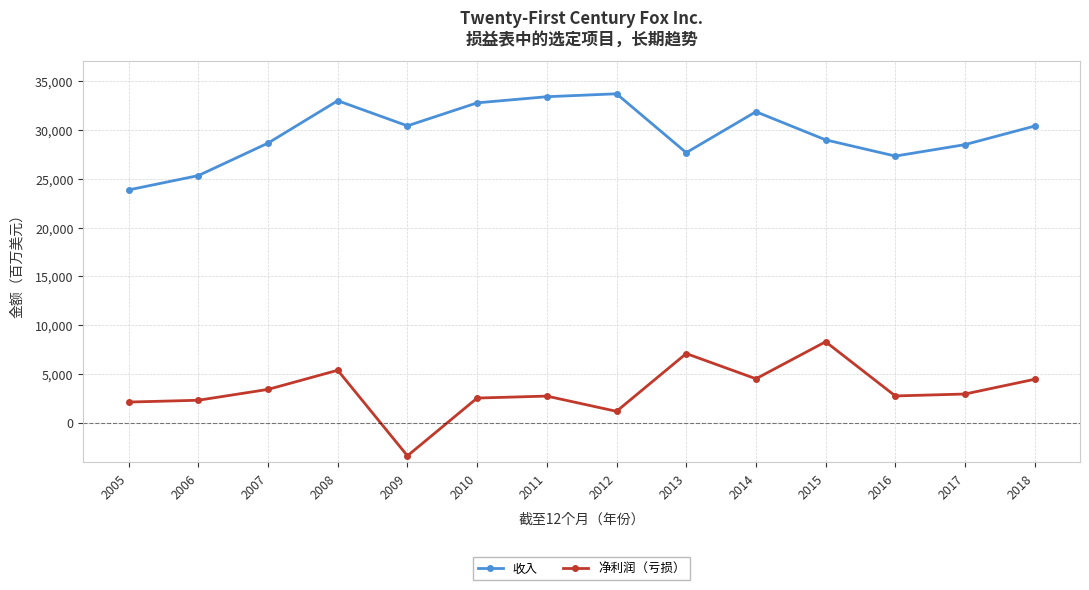

What is the sum of the 收入 values at 2013 and 2014?

59542